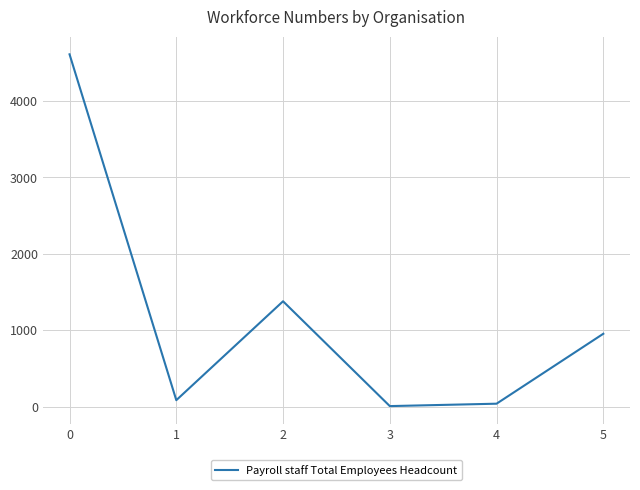

The value at 2 is 1380.0. True or false?

True